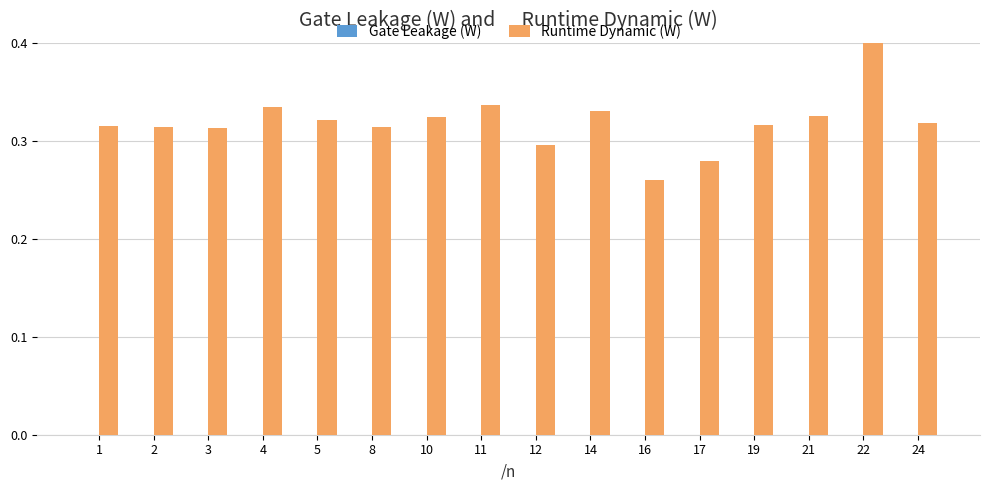

Is it true that Runtime Dynamic (W) equals 0.3 at 5?

True